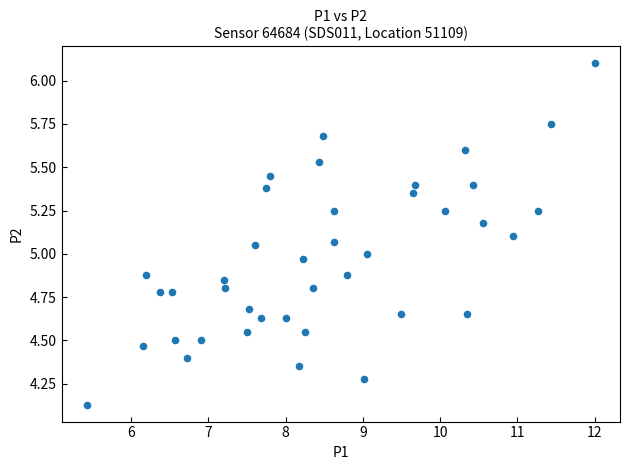

What is the range of X values (max minus min)?

6.6